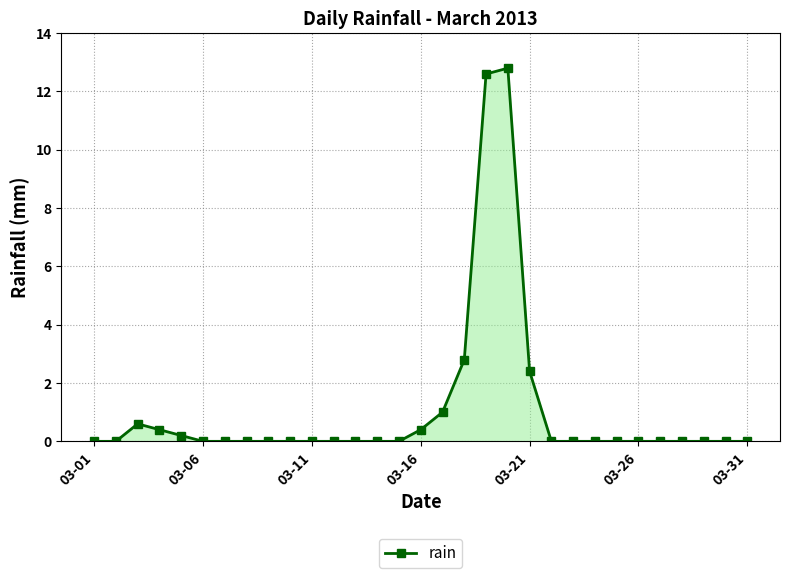

What is the maximum value shown in the chart?

12.8